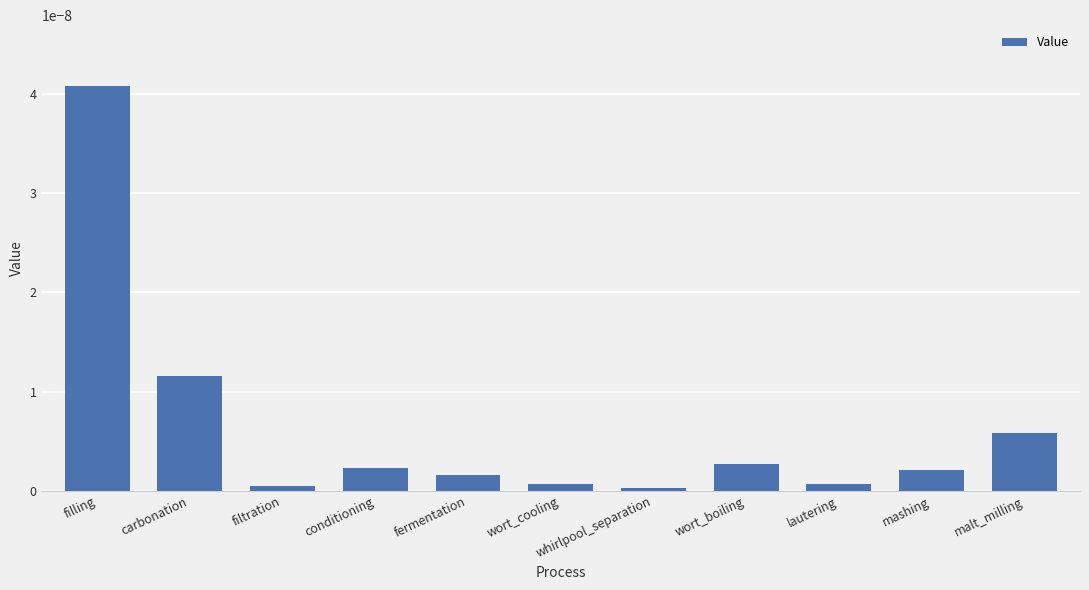

Are the bars grouped side by side (vs. stacked)?

No